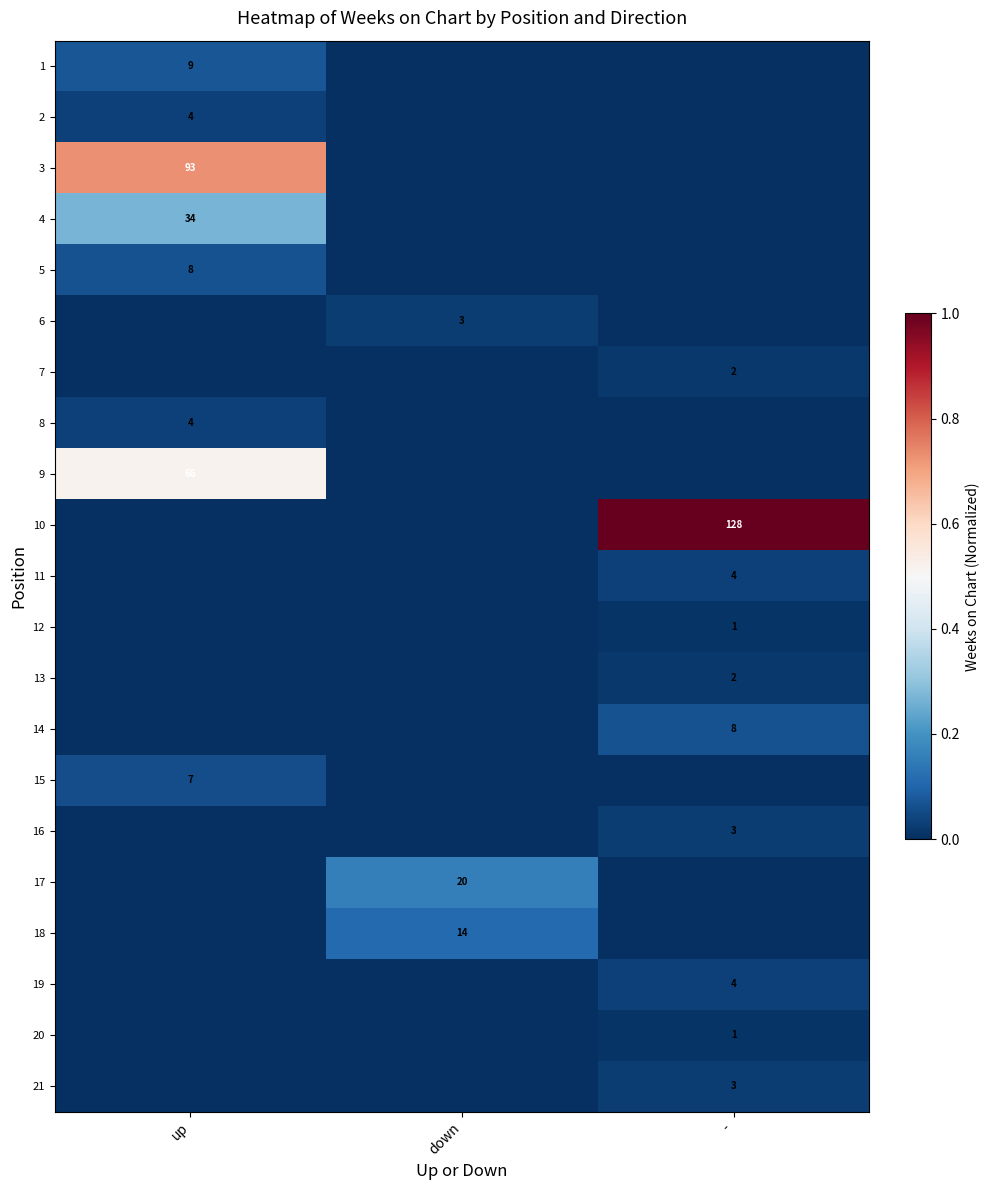

Is it true that 8 equals 7 at up?

False